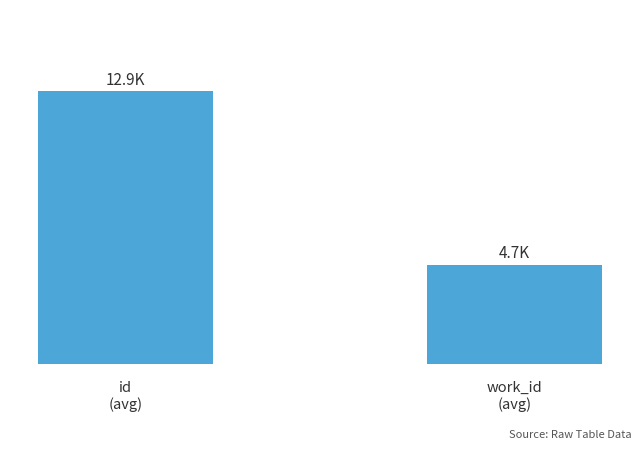

What is the smallest value displayed?

4.7